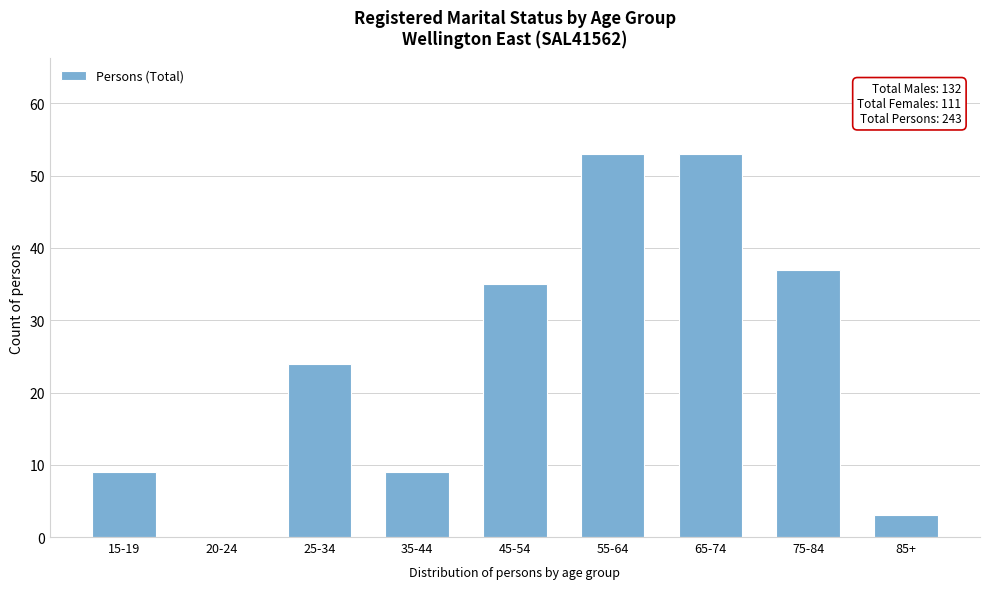

Reading left to right, extract all data points from this chart.

15-19=9	20-24=0	25-34=24	35-44=9	45-54=35	55-64=53	65-74=53	75-84=37	85+=3